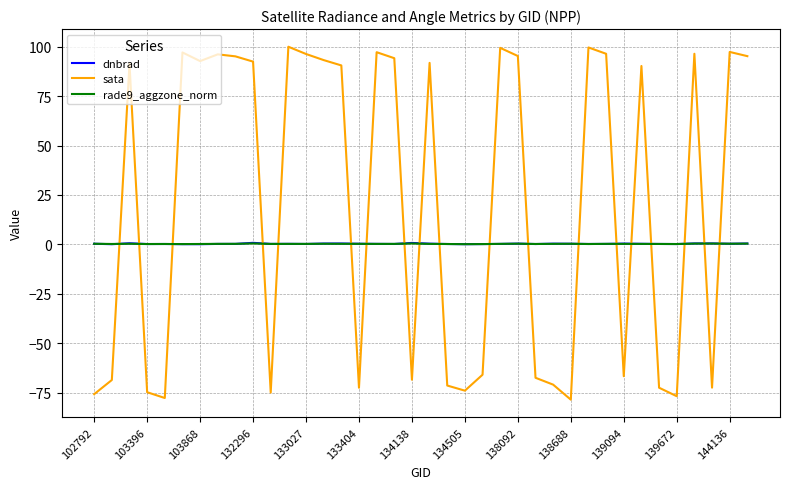

How many interior local valleys does the sata series have?

10